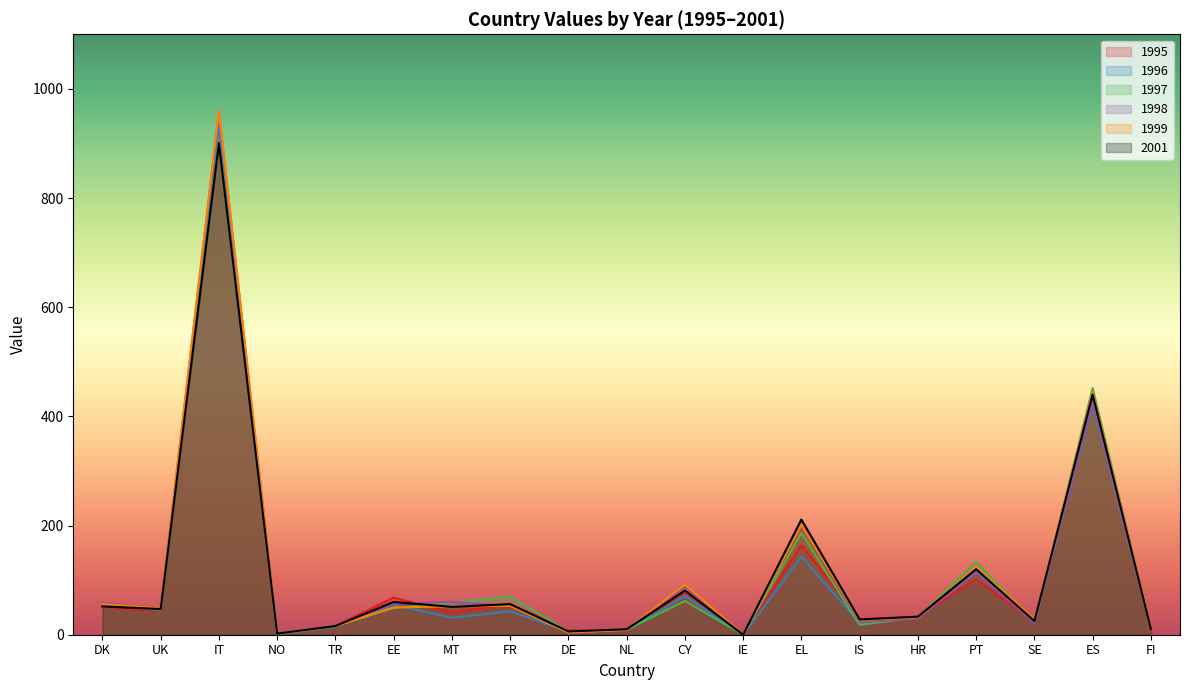

Reading left to right, list all the values displayed in this chart.

1995: DK=51	UK=44	IT=903	NO=1	TR=16	EE=68	MT=41	FR=56	DE=8	NL=7	CY=79	IE=0	EL=164	IS=28	HR=33	PT=101	SE=24	ES=434	FI=9
1996: DK=58	UK=45	IT=934	NO=1	TR=15	EE=55	MT=31	FR=43	DE=6	NL=8	CY=71	IE=0	EL=143	IS=22	HR=33	PT=117	SE=24	ES=421	FI=13
1997: DK=55	UK=46	IT=900	NO=1	TR=16	EE=49	MT=59	FR=70	DE=6	NL=9	CY=62	IE=0	EL=186	IS=18	HR=32	PT=133	SE=23	ES=452	FI=12
1998: DK=58	UK=48	IT=955	NO=3	TR=16	EE=57	MT=60	FR=53	DE=4	NL=9	CY=87	IE=0	EL=205	IS=23	HR=30	PT=114	SE=22	ES=426	FI=11
1999: DK=56	UK=48	IT=960	NO=2	TR=16	EE=50	MT=52	FR=53	DE=4	NL=9	CY=92	IE=0	EL=202	IS=27	HR=32	PT=124	SE=28	ES=444	FI=14
2001: DK=52	UK=47	IT=900	NO=2	TR=16	EE=60	MT=51	FR=56	DE=6	NL=10	CY=81	IE=0	EL=211	IS=28	HR=33	PT=120	SE=25	ES=440	FI=11